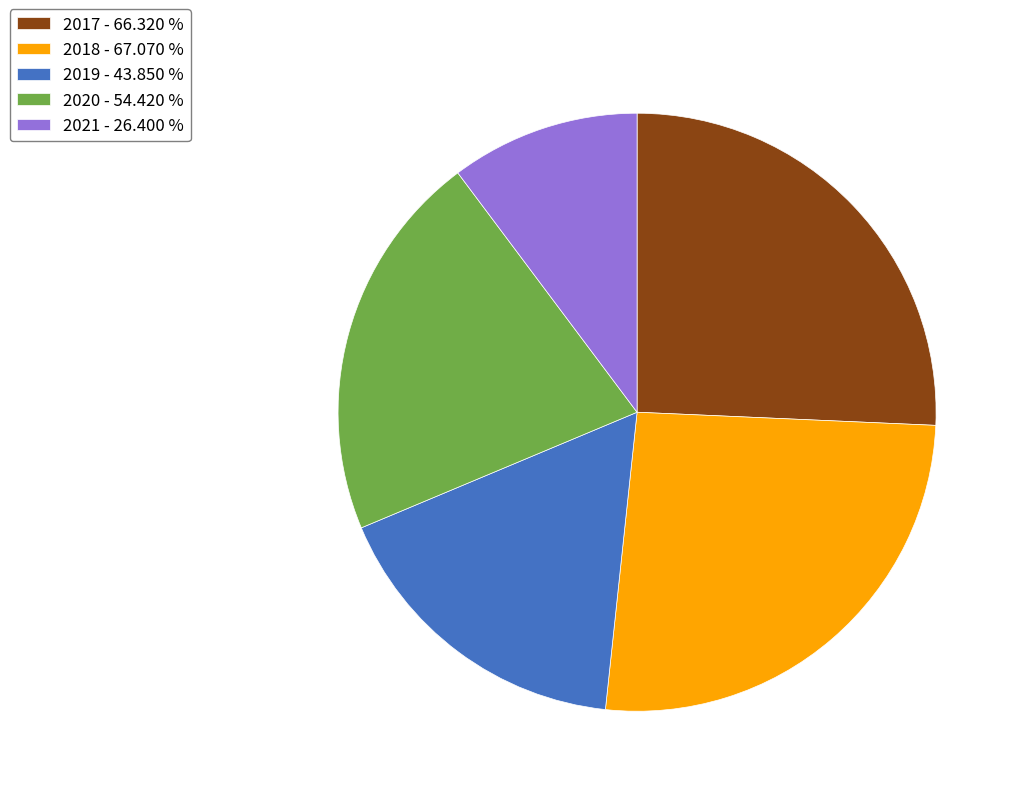

Do 2017 - 66.320 % and 2021 - 26.400 % together represent more than half of the pie?

No